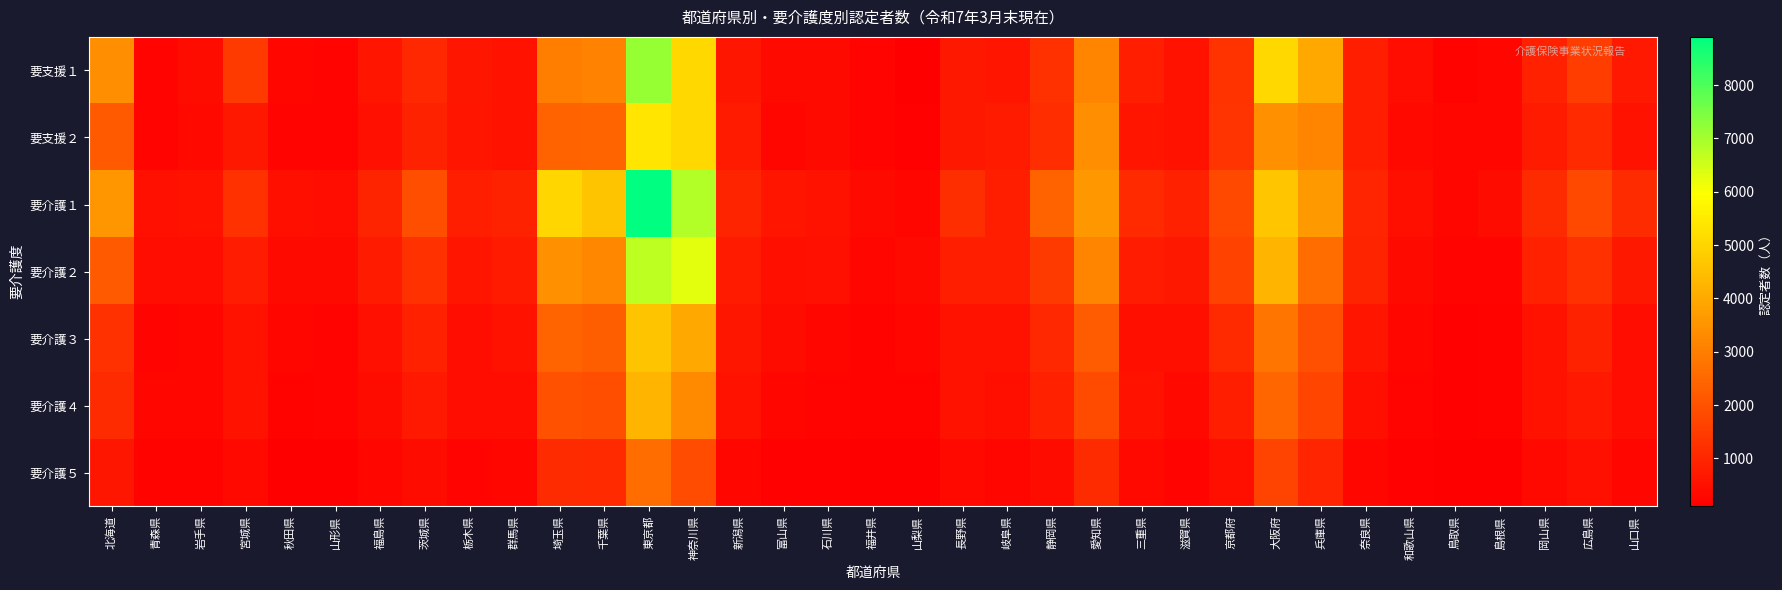

Reading left to right, what are all the values shown in this chart?

要支援１: 北海道=3374	青森県=219	岩手県=391	宮城県=1452	秋田県=289	山形県=237	福島県=591	茨城県=1038	栃木県=640	群馬県=579	埼玉県=2995	千葉県=3108	東京都=7173	神奈川県=5087	新潟県=631	富山県=346	石川県=367	福井県=215	山梨県=136	長野県=671	岐阜県=587	静岡県=1261	愛知県=3130	三重県=823	滋賀県=575	京都府=1296	大阪府=5055	兵庫県=3976	奈良県=831	和歌山県=435	鳥取県=195	島根県=288	岡山県=884	広島県=1529	山口県=722
要支援２: 北海道=2175	青森県=218	岩手県=313	宮城県=668	秋田県=218	山形県=215	福島県=484	茨城県=901	栃木県=616	群馬県=520	埼玉県=2405	千葉県=2431	東京都=5391	神奈川県=5066	新潟県=729	富山県=300	石川県=367	福井県=241	山梨県=163	長野県=678	岐阜県=741	静岡県=1160	愛知県=3379	三重県=607	滋賀県=522	京都府=1317	大阪府=3409	兵庫県=3132	奈良県=855	和歌山県=318	鳥取県=248	島根県=249	岡山県=752	広島県=1101	山口県=526
要介護１: 北海道=3565	青森県=486	岩手県=521	宮城県=1260	秋田県=482	山形県=427	福島県=942	茨城県=1907	栃木県=802	群馬県=925	埼玉県=5022	千葉県=4634	東京都=8904	神奈川県=6844	新潟県=936	富山県=616	石川県=583	福井県=355	山梨県=302	長野県=1200	岐阜県=854	静岡県=2377	愛知県=3578	三重県=1075	滋賀県=878	京都府=1815	大阪府=4663	兵庫県=3626	奈良県=993	和歌山県=461	鳥取県=251	島根県=401	岡山県=1135	広島県=1810	山口県=1114
要介護２: 北海道=2177	青森県=420	岩手県=438	宮城県=769	秋田県=356	山形県=358	福島県=739	茨城県=1251	栃木県=591	群馬県=736	埼玉県=3442	千葉県=3231	東京都=6723	神奈川県=6287	新潟県=733	富山県=475	石川県=493	福井県=276	山梨県=371	長野県=794	岐阜県=820	静岡県=1471	愛知県=3146	三重県=764	滋賀県=658	京都府=1627	大阪府=4275	兵庫県=2600	奈良県=961	和歌山県=348	鳥取県=226	島根県=239	岡山県=866	広島県=1249	山口県=663
要介護３: 北海道=1246	青森県=237	岩手県=301	宮城県=534	秋田県=254	山形県=231	福島県=517	茨城県=882	栃木県=424	群馬県=520	埼玉県=2416	千葉県=2297	東京都=4618	神奈川県=3957	新潟県=625	富山県=380	石川県=300	福井県=198	山梨県=282	長野県=576	岐阜県=576	静岡県=1046	愛知県=2217	三重県=483	滋賀県=474	京都府=1095	大阪府=2800	兵庫県=1928	奈良県=601	和歌山県=252	鳥取県=157	島根県=192	岡山県=578	広島県=912	山口県=436
要介護４: 北海道=1120	青森県=255	岩手県=265	宮城県=555	秋田県=181	山形県=217	福島県=404	茨城県=698	栃木県=415	群馬県=434	埼玉県=1964	千葉県=1899	東京都=4232	神奈川県=3276	新潟県=525	富山県=292	石川県=238	福井県=203	山梨県=186	長野県=562	岐阜県=476	静岡県=877	愛知県=1850	三重県=561	滋賀県=344	京都府=814	大阪府=2457	兵庫県=1687	奈良県=475	和歌山県=234	鳥取県=172	島根県=189	岡山県=571	広島県=723	山口県=440
要介護５: 北海道=651	青森県=179	岩手県=180	宮城県=329	秋田県=109	山形県=106	福島県=249	茨城県=406	栃木県=241	群馬県=299	埼玉県=1109	千葉県=1098	東京都=2612	神奈川県=1890	新潟県=301	富山県=173	石川県=163	福井県=105	山梨県=125	長野県=345	岐阜県=270	静岡県=388	愛知県=1107	三重県=327	滋賀県=228	京都府=479	大阪府=1655	兵庫県=982	奈良県=250	和歌山県=148	鳥取県=106	島根県=115	岡山県=324	広島県=490	山口県=244